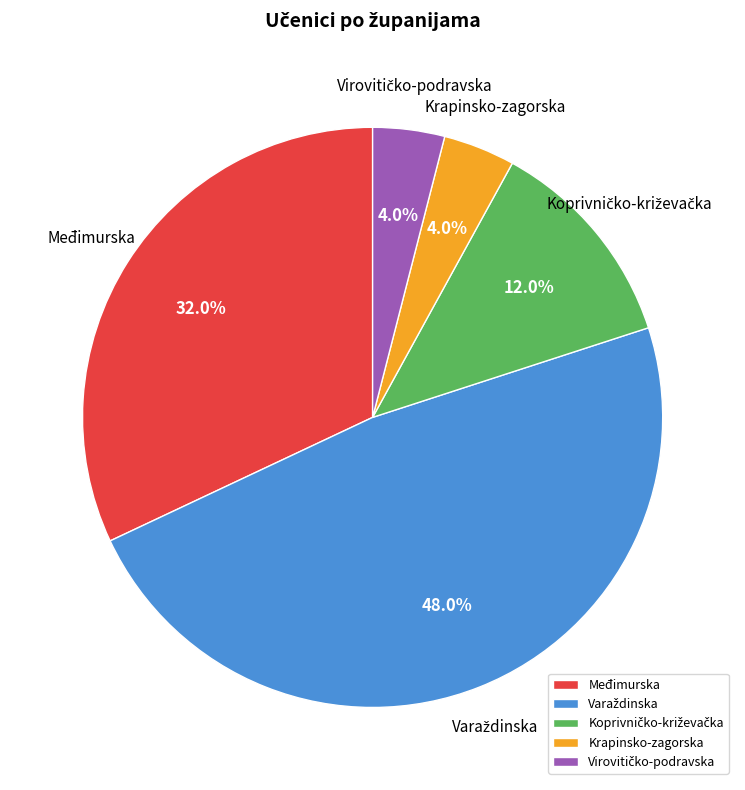

Does any single category account for the majority?

No